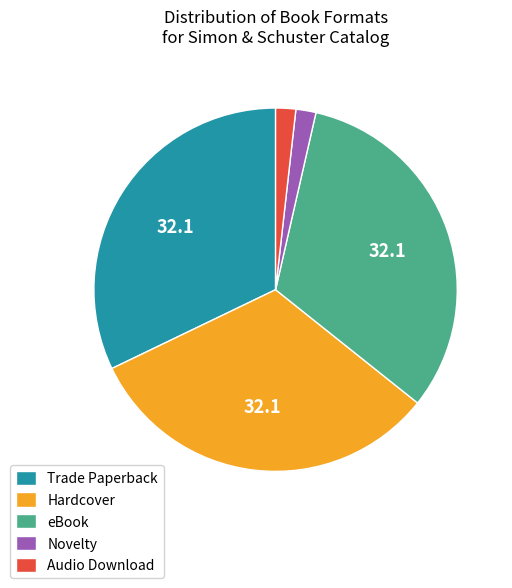

Does any single category account for the majority?

No